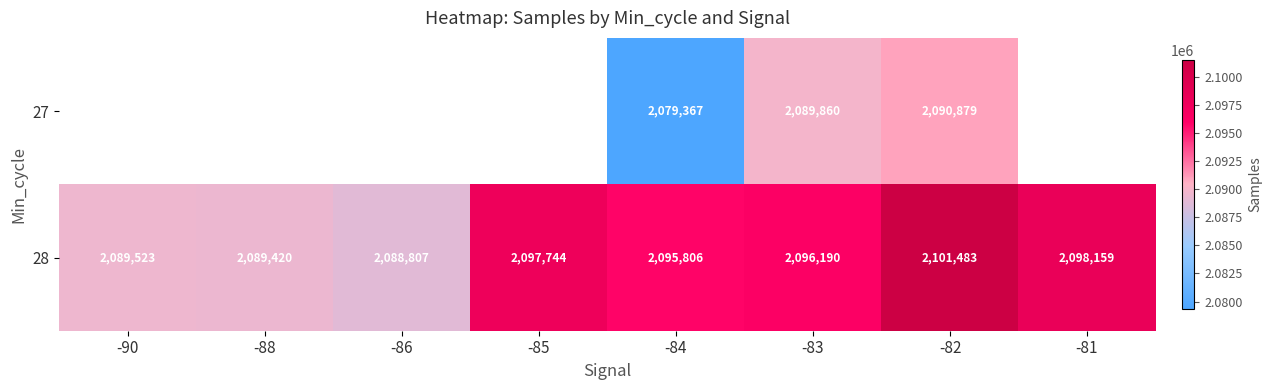

What is the difference between the highest and lowest values at -82?

10604